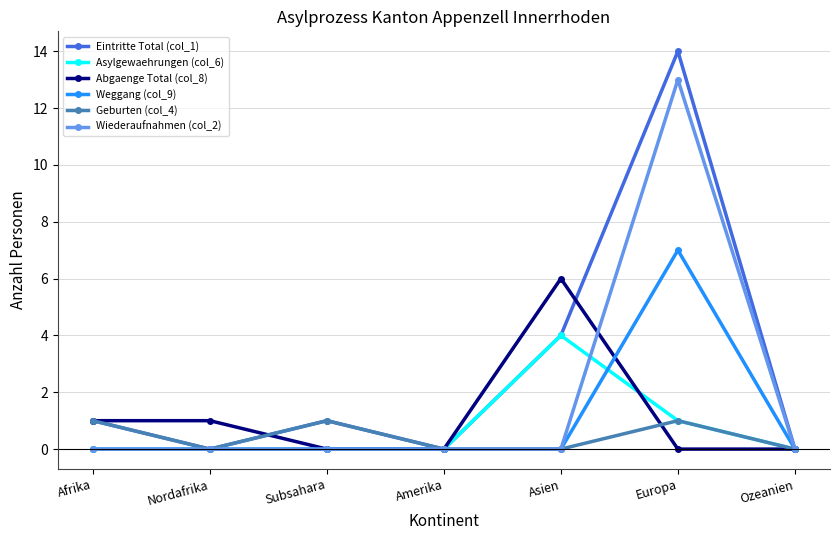

How many distinct data groups are displayed?

6